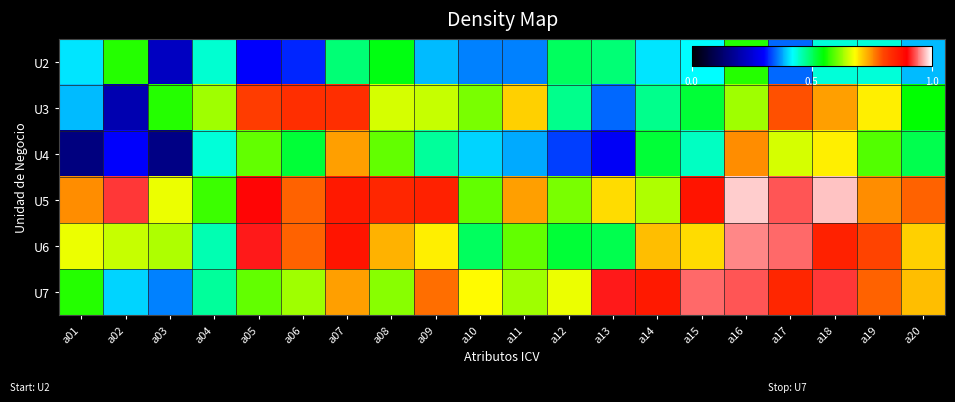

Reading left to right, transcribe all the data shown in this chart.

U2: a01=0.4	a02=0.6	a03=0.2	a04=0.4	a05=0.3	a06=0.3	a07=0.5	a08=0.5	a09=0.4	a10=0.4	a11=0.4	a12=0.5	a13=0.5	a14=0.4	a15=0.4	a16=0.6	a17=0.3	a18=0.4	a19=0.4	a20=0.4
U3: a01=0.4	a02=0.2	a03=0.6	a04=0.6	a05=0.8	a06=0.8	a07=0.8	a08=0.7	a09=0.7	a10=0.6	a11=0.7	a12=0.5	a13=0.3	a14=0.5	a15=0.5	a16=0.6	a17=0.8	a18=0.7	a19=0.7	a20=0.6
U4: a01=0.1	a02=0.3	a03=0.2	a04=0.4	a05=0.6	a06=0.5	a07=0.7	a08=0.6	a09=0.5	a10=0.4	a11=0.4	a12=0.3	a13=0.3	a14=0.5	a15=0.5	a16=0.8	a17=0.7	a18=0.7	a19=0.6	a20=0.5
U5: a01=0.8	a02=0.9	a03=0.7	a04=0.6	a05=0.9	a06=0.8	a07=0.9	a08=0.8	a09=0.8	a10=0.6	a11=0.7	a12=0.6	a13=0.7	a14=0.6	a15=0.9	a16=1.0	a17=0.9	a18=1.0	a19=0.8	a20=0.8
U6: a01=0.7	a02=0.7	a03=0.6	a04=0.5	a05=0.9	a06=0.8	a07=0.9	a08=0.7	a09=0.7	a10=0.5	a11=0.6	a12=0.5	a13=0.5	a14=0.7	a15=0.7	a16=0.9	a17=0.9	a18=0.8	a19=0.8	a20=0.7
U7: a01=0.6	a02=0.4	a03=0.4	a04=0.5	a05=0.6	a06=0.6	a07=0.7	a08=0.6	a09=0.8	a10=0.7	a11=0.6	a12=0.7	a13=0.9	a14=0.9	a15=0.9	a16=0.9	a17=0.8	a18=0.9	a19=0.8	a20=0.7